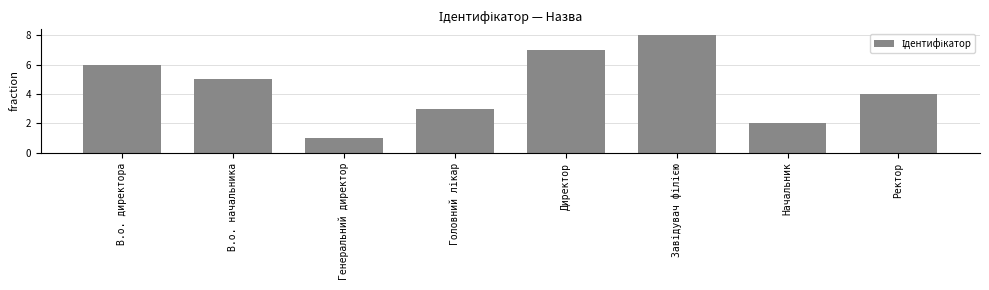

What position from the left is Ректор?

8